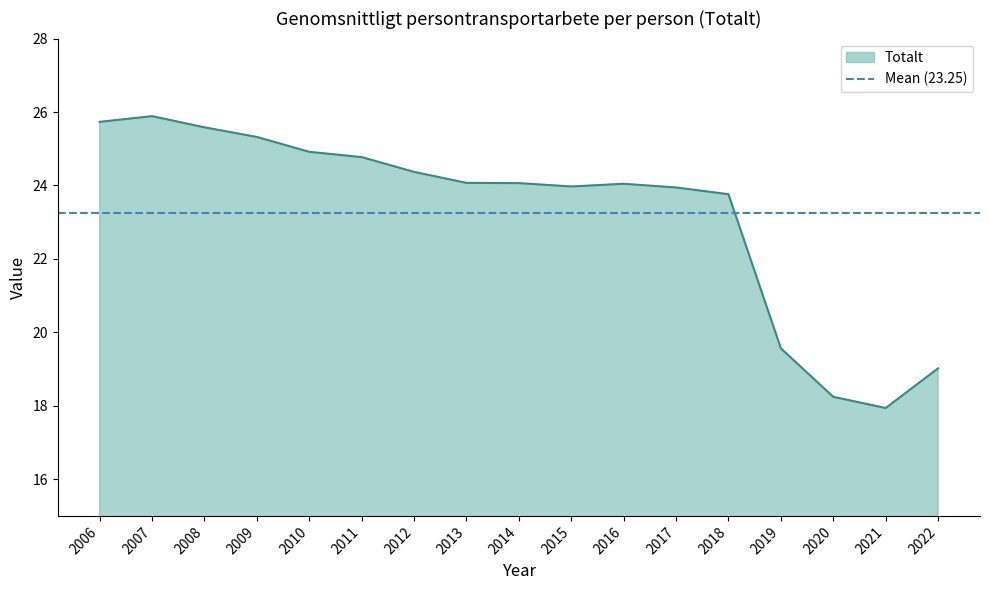

Count the number of values greater than 24.

10